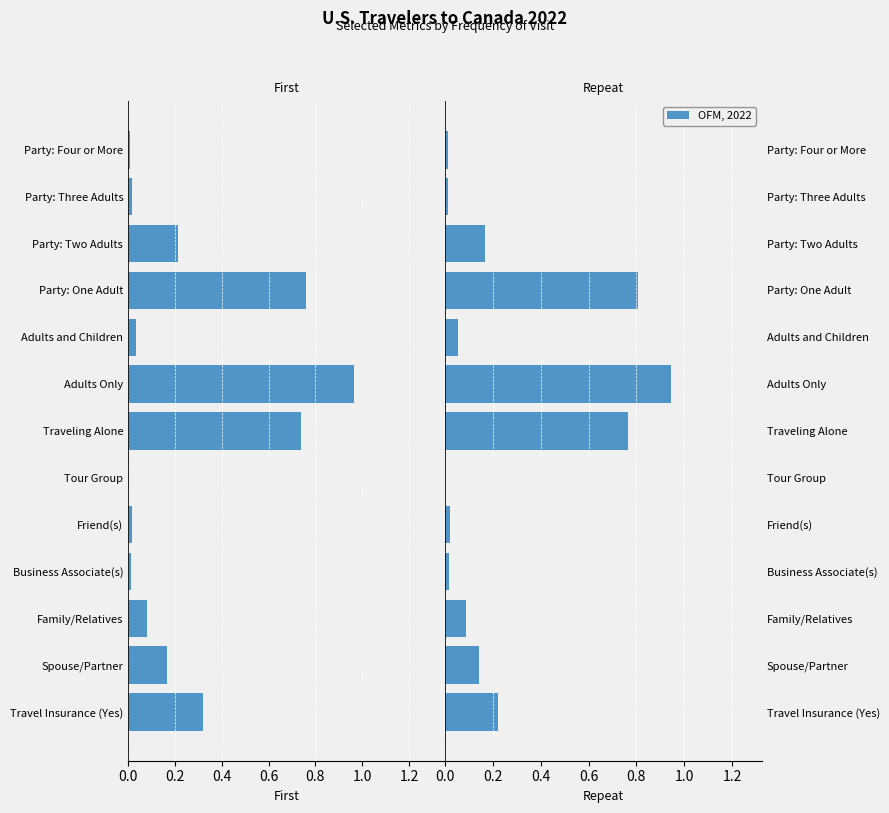

Which series changed the most between Adults and Children and Party: Two Adults?

First